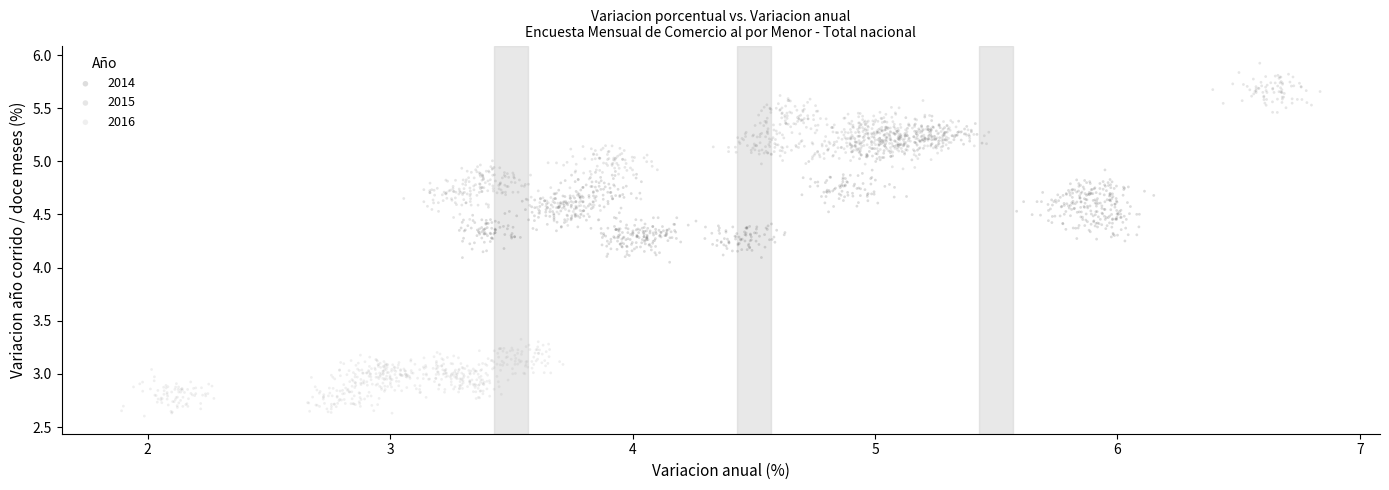

Which series has the widest spread of Y values?

2015